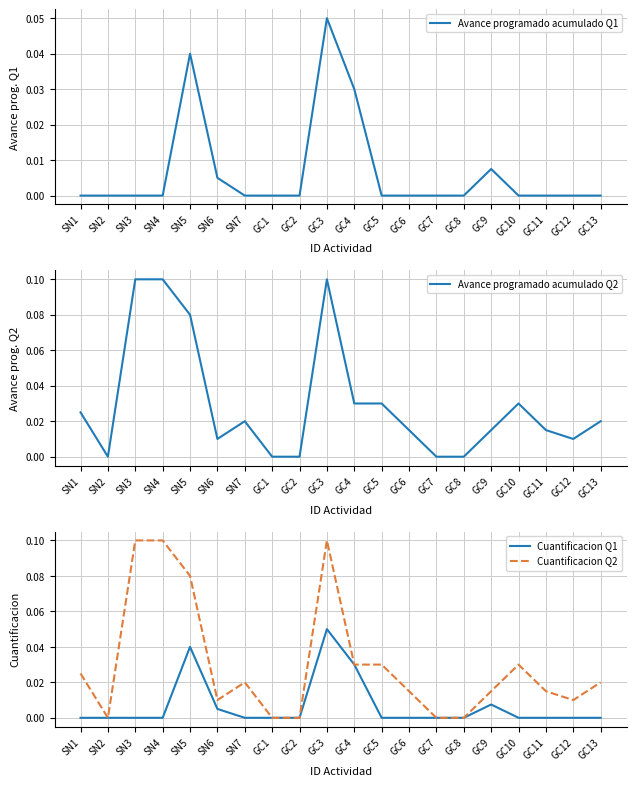

Reading left to right, extract all data points from this chart.

Avance programado acumulado Q1: SN1=0.0	SN2=0.0	SN3=0.0	SN4=0.0	SN5=0.0	SN6=0.0	SN7=0.0	GC1=0.0	GC2=0.0	GC3=0.1	GC4=0.0	GC5=0.0	GC6=0.0	GC7=0.0	GC8=0.0	GC9=0.0	GC10=0.0	GC11=0.0	GC12=0.0	GC13=0.0
Avance programado acumulado Q2: SN1=0.0	SN2=0.0	SN3=0.1	SN4=0.1	SN5=0.1	SN6=0.0	SN7=0.0	GC1=0.0	GC2=0.0	GC3=0.1	GC4=0.0	GC5=0.0	GC6=0.0	GC7=0.0	GC8=0.0	GC9=0.0	GC10=0.0	GC11=0.0	GC12=0.0	GC13=0.0
Cuantificacion Q1: SN1=0.0	SN2=0.0	SN3=0.0	SN4=0.0	SN5=0.0	SN6=0.0	SN7=0.0	GC1=0.0	GC2=0.0	GC3=0.1	GC4=0.0	GC5=0.0	GC6=0.0	GC7=0.0	GC8=0.0	GC9=0.0	GC10=0.0	GC11=0.0	GC12=0.0	GC13=0.0
Cuantificacion Q2: SN1=0.0	SN2=0.0	SN3=0.1	SN4=0.1	SN5=0.1	SN6=0.0	SN7=0.0	GC1=0.0	GC2=0.0	GC3=0.1	GC4=0.0	GC5=0.0	GC6=0.0	GC7=0.0	GC8=0.0	GC9=0.0	GC10=0.0	GC11=0.0	GC12=0.0	GC13=0.0